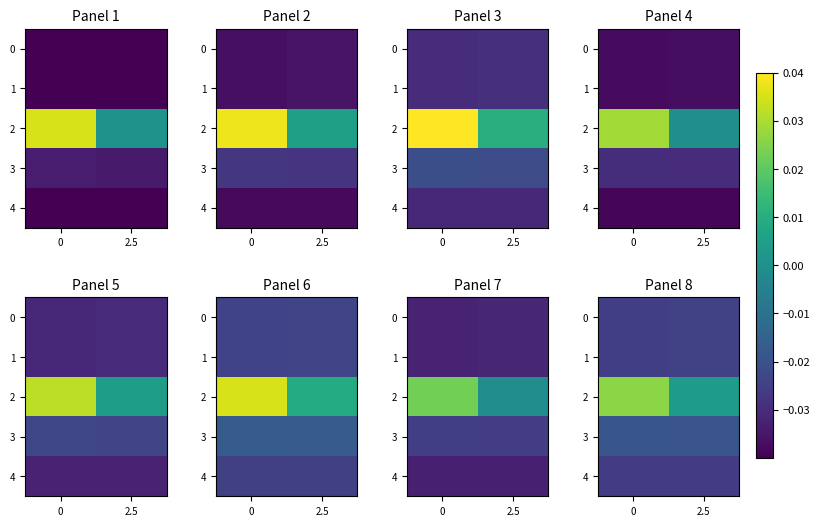

Rank the series at 2.5 from highest to lowest value.

2, 3, 0, 1, 4